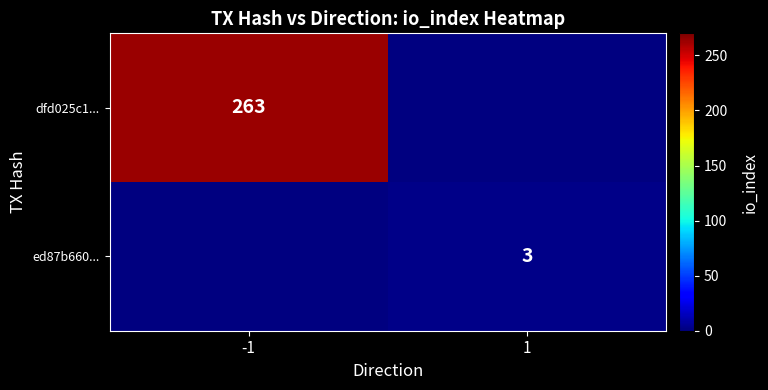

The value of ed87b660... at 1 is 3. True or false?

True